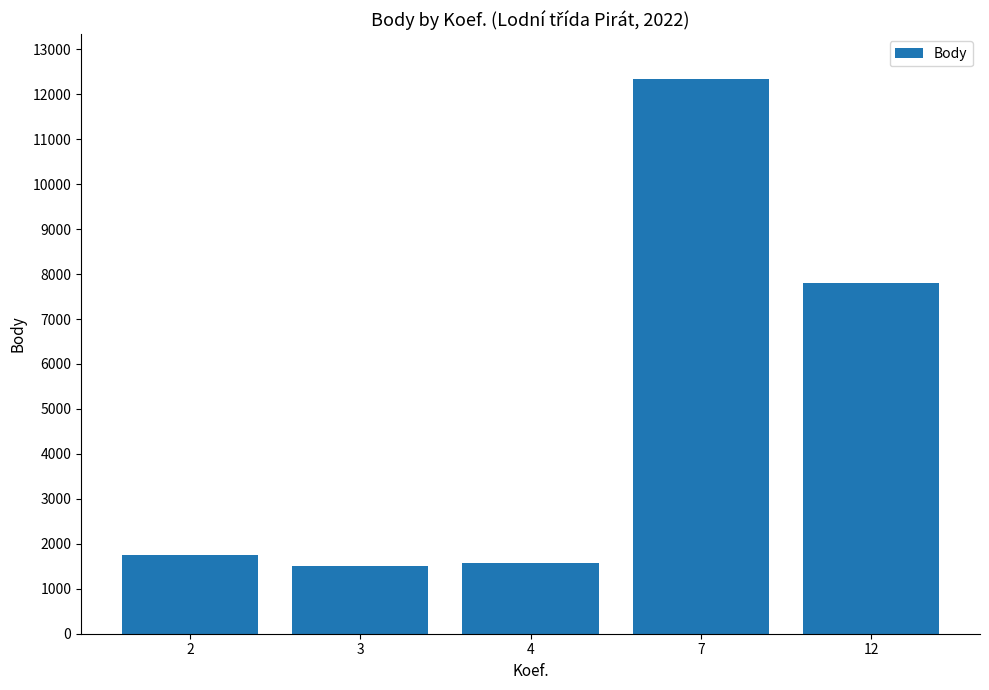

What is the greatest value displayed?

12335